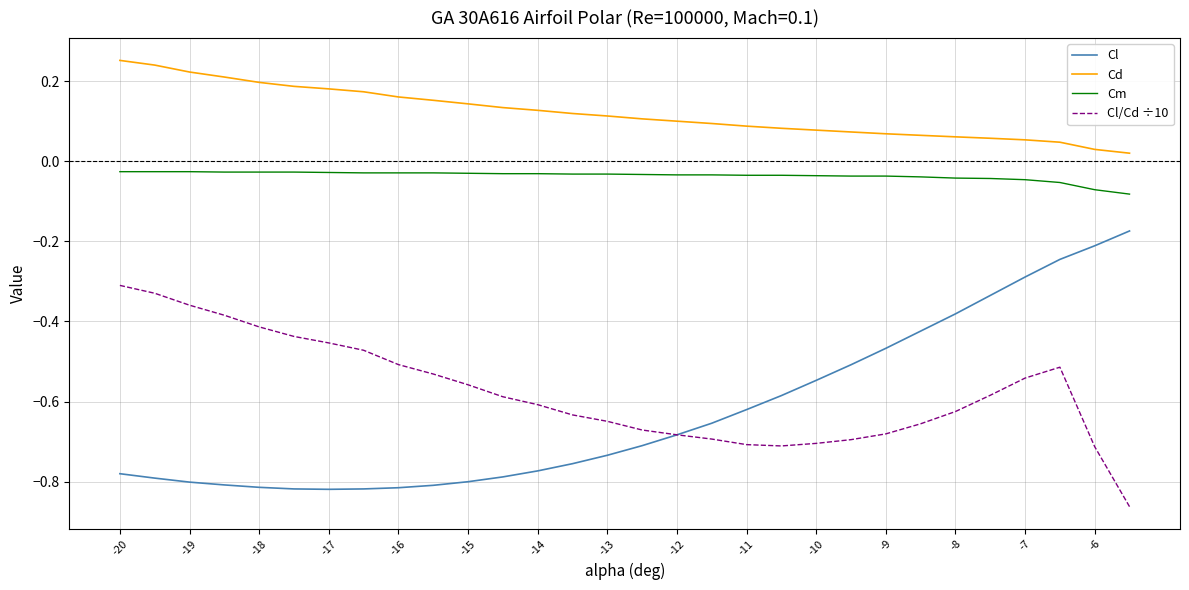

List the series in order of their peak value, highest first.

Cd, Cm, Cl, Cl/Cd ÷10